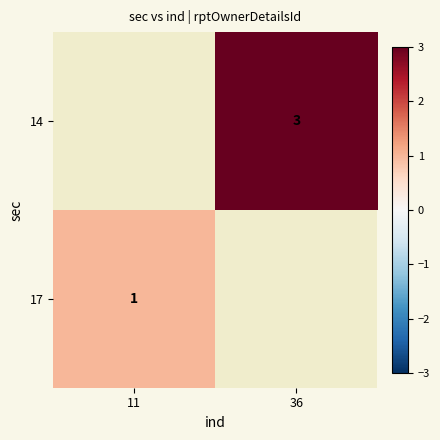

Is the value of 14 at 36 greater than the value of 17 at 11?

Yes